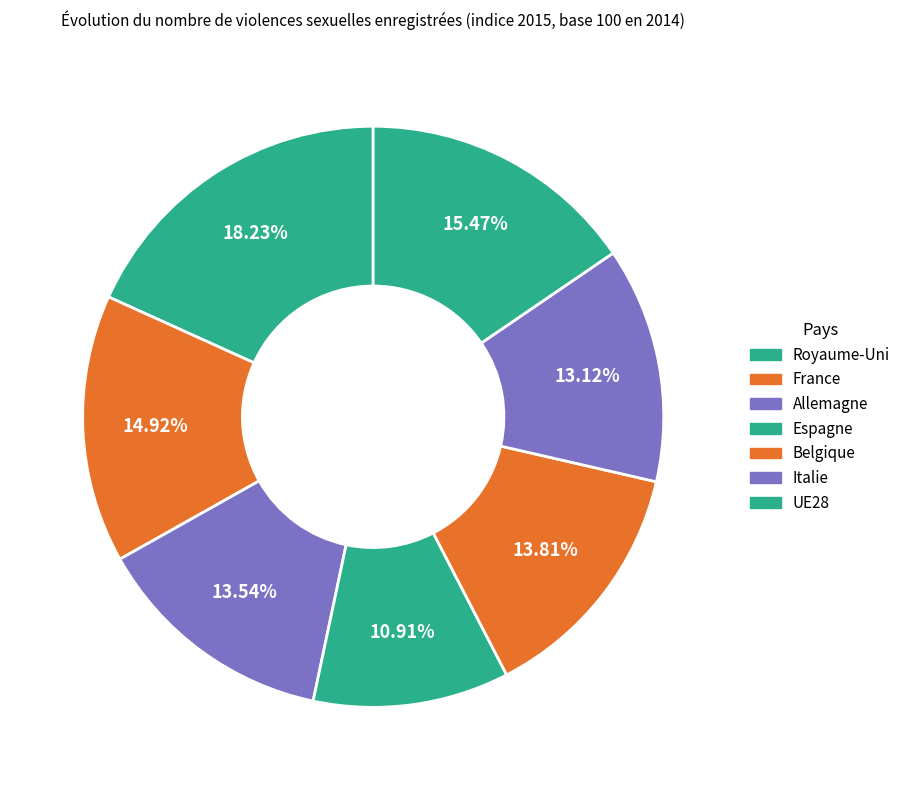

To the nearest percent, what is the difference between the largest and smallest slice percentages?

7%